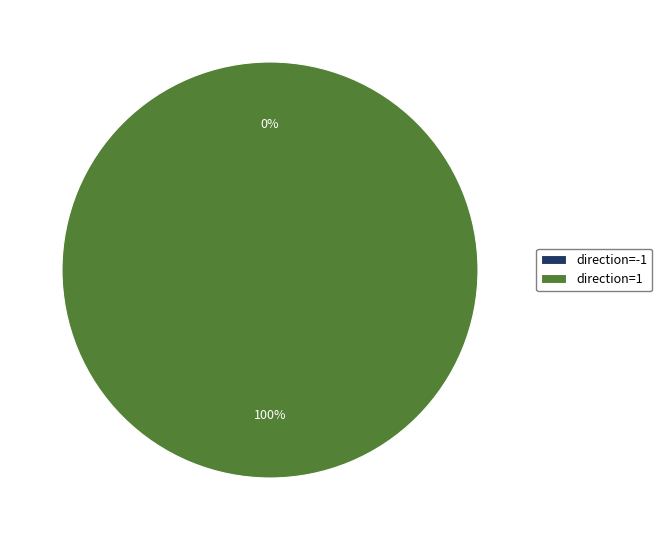

To the nearest percent, what portion does direction=1 represent?

100%